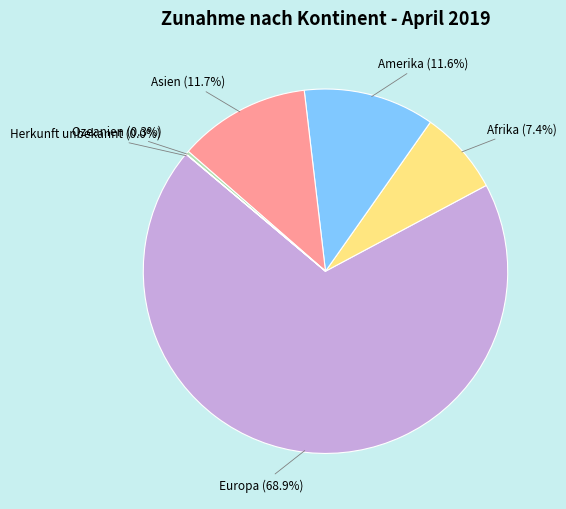

Does Europa represent more than half of the total?

Yes